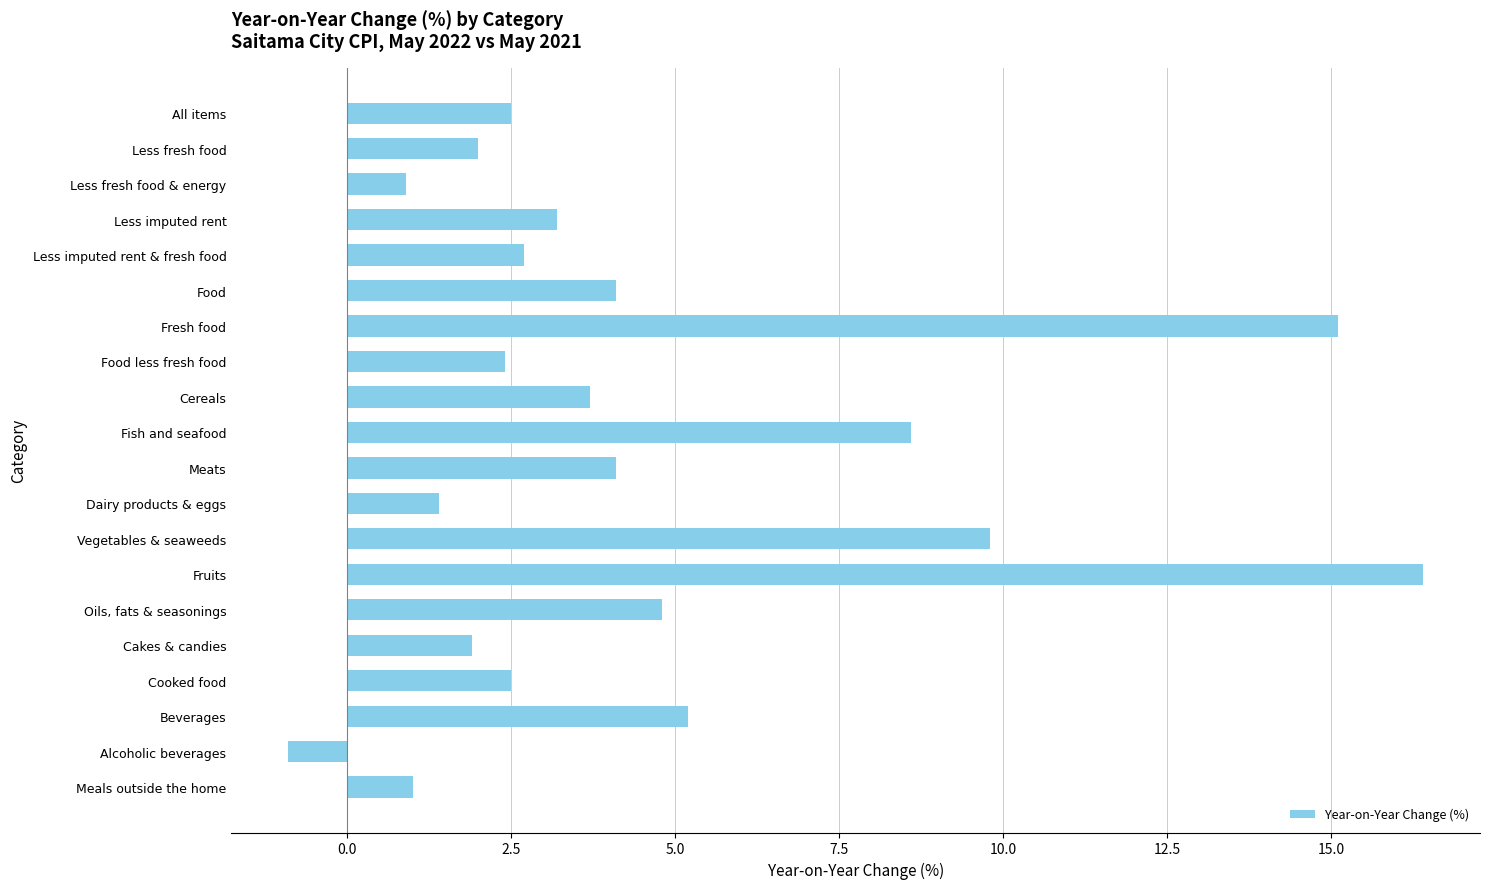

What is the difference between the maximum and minimum values?

17.3